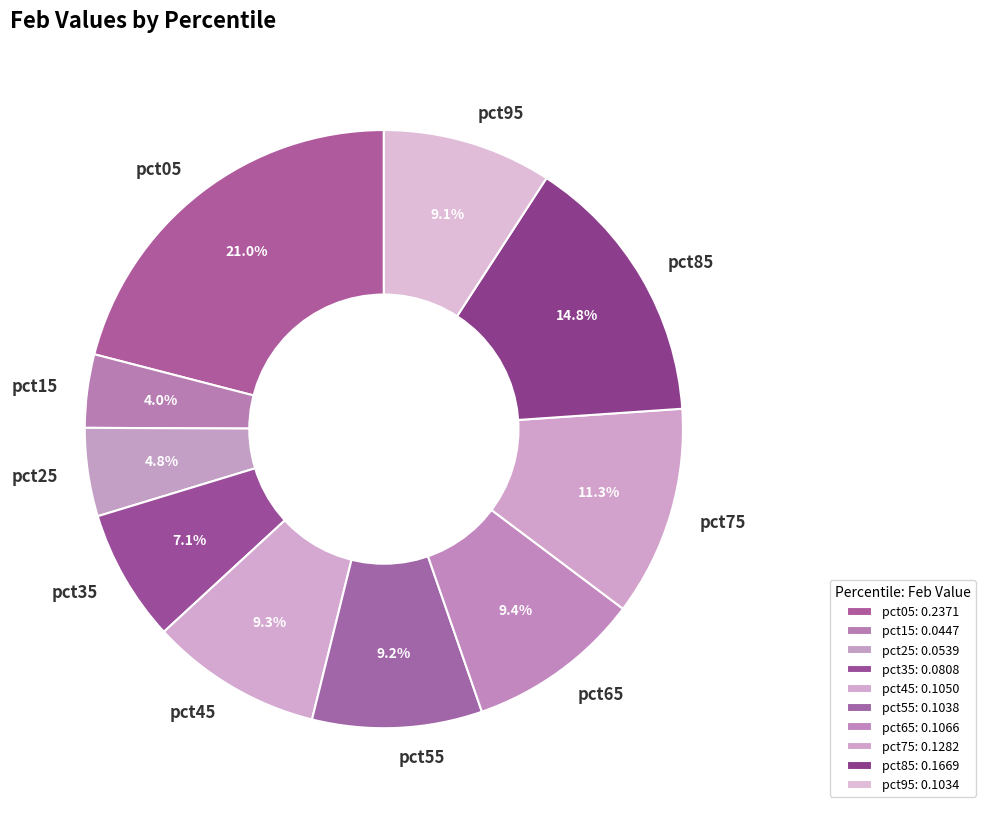

Count the number of slices in the pie.

10